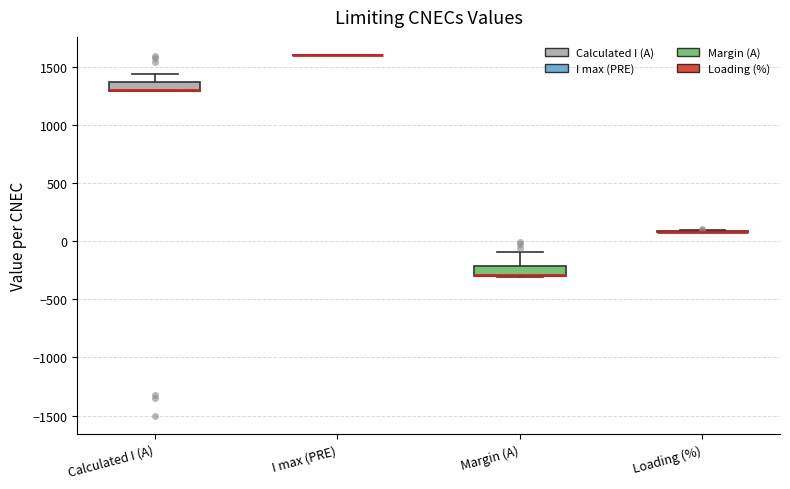

Where does the upper whisker of the box for Margin (A) end on the y-axis? The values are not printed on the chart, so give them approximately, as read against the axis.

-100